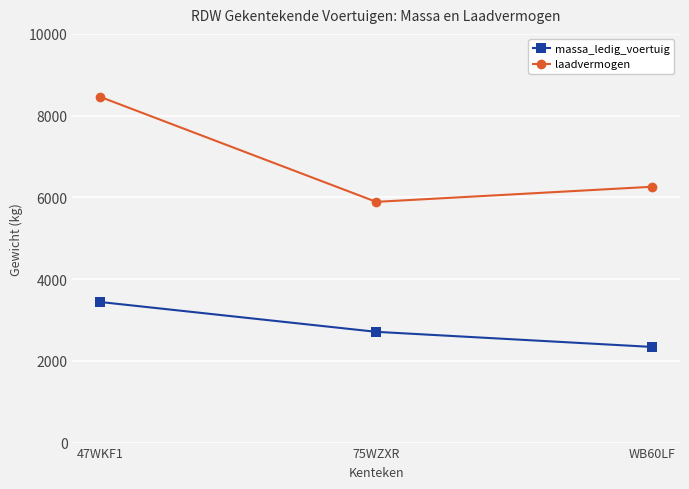

Is it true that laadvermogen equals 8460 at 47WKF1?

True